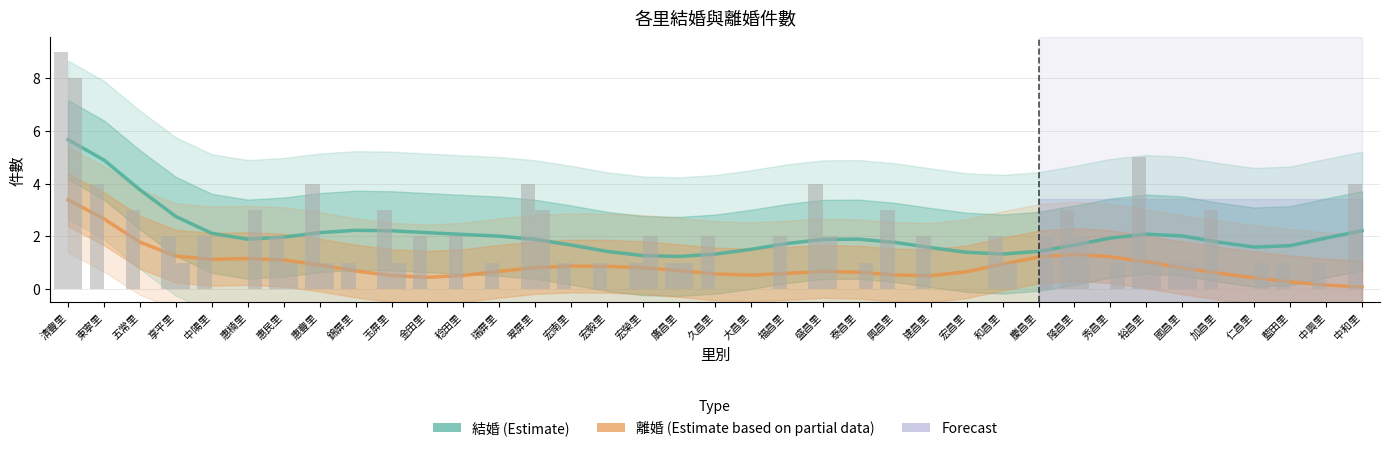

What is the value of the 結婚 bar at the 7th from the left?

2.0